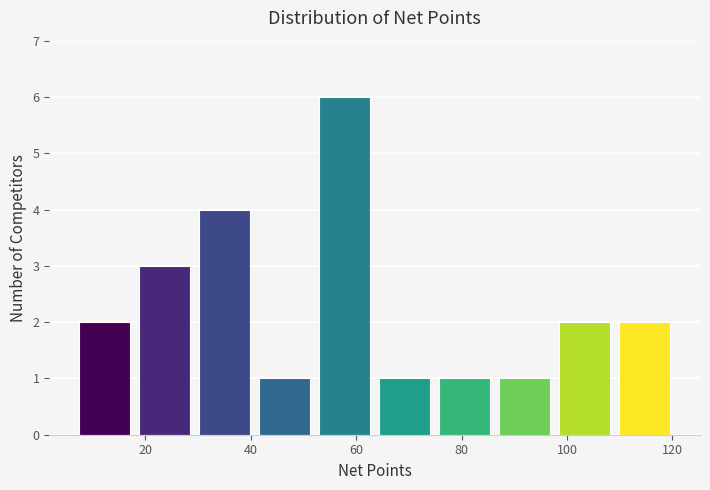

Which range on the x-axis has the tallest bar?

52 to 64